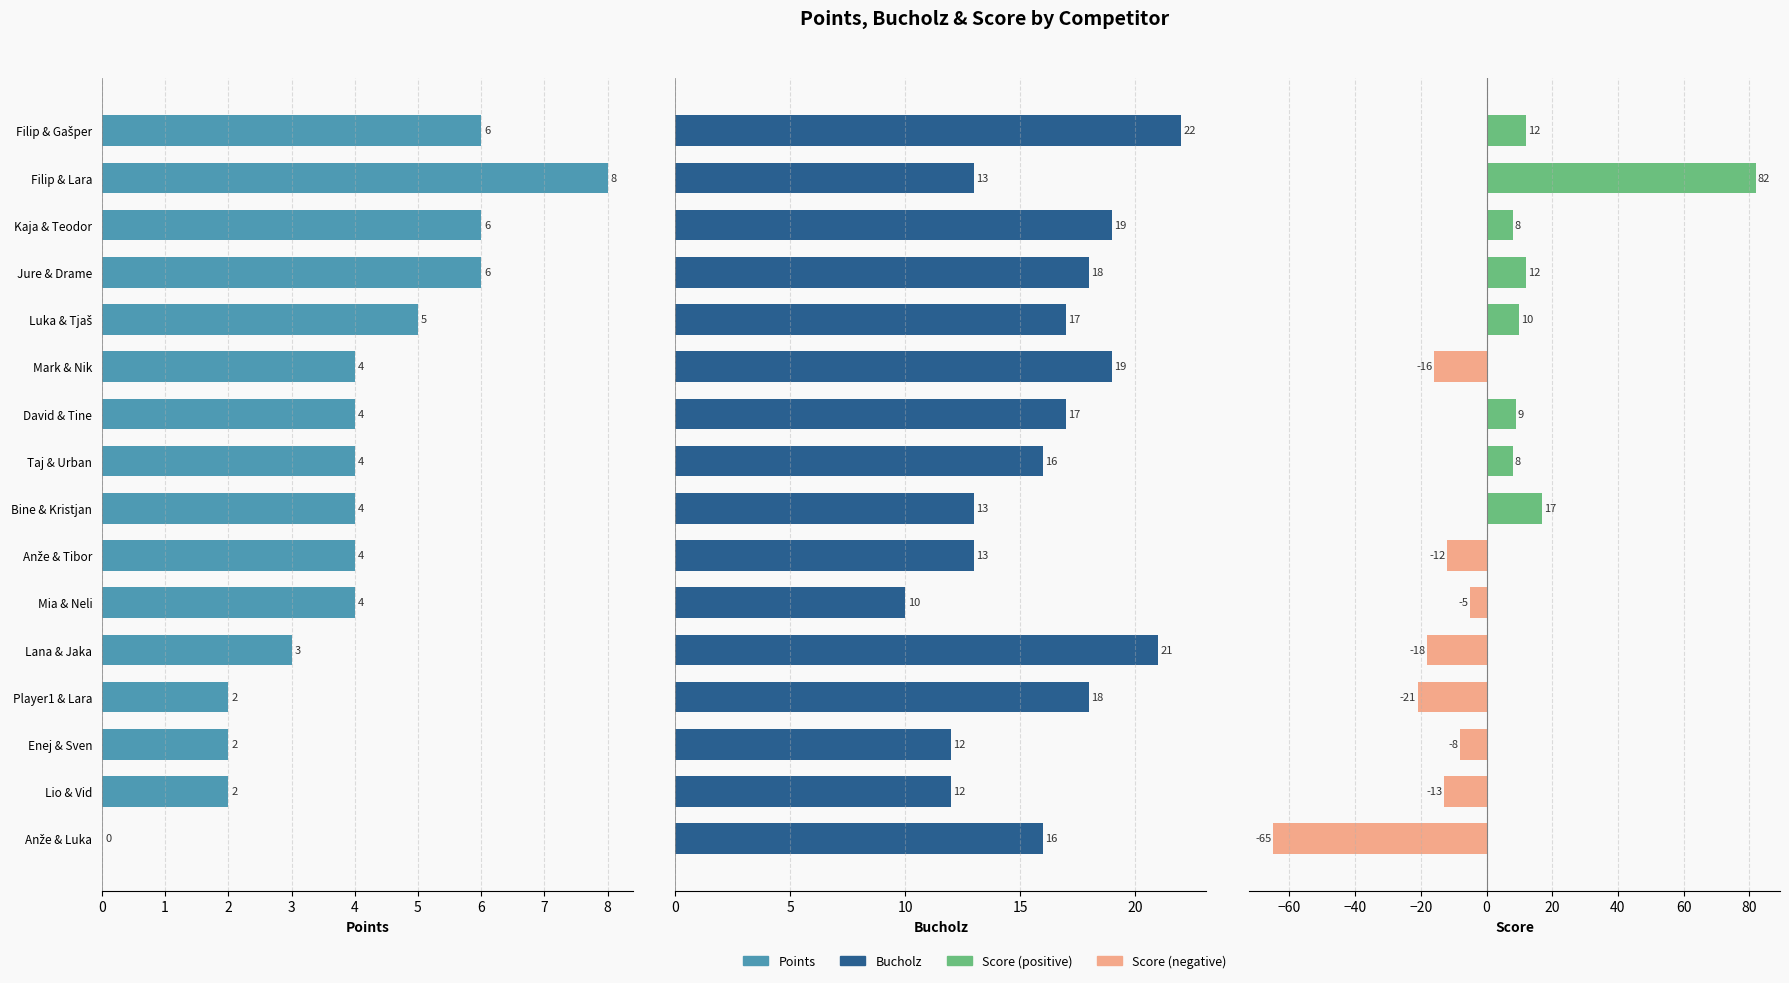

How many values in the Score series exceed 8?

6